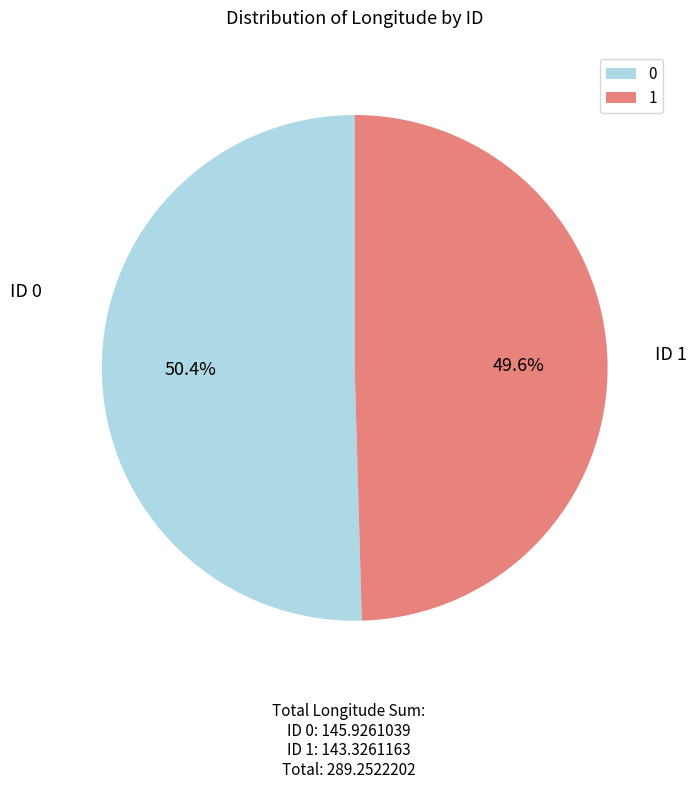

The 0 slice represents 50% of the pie. True or false?

True